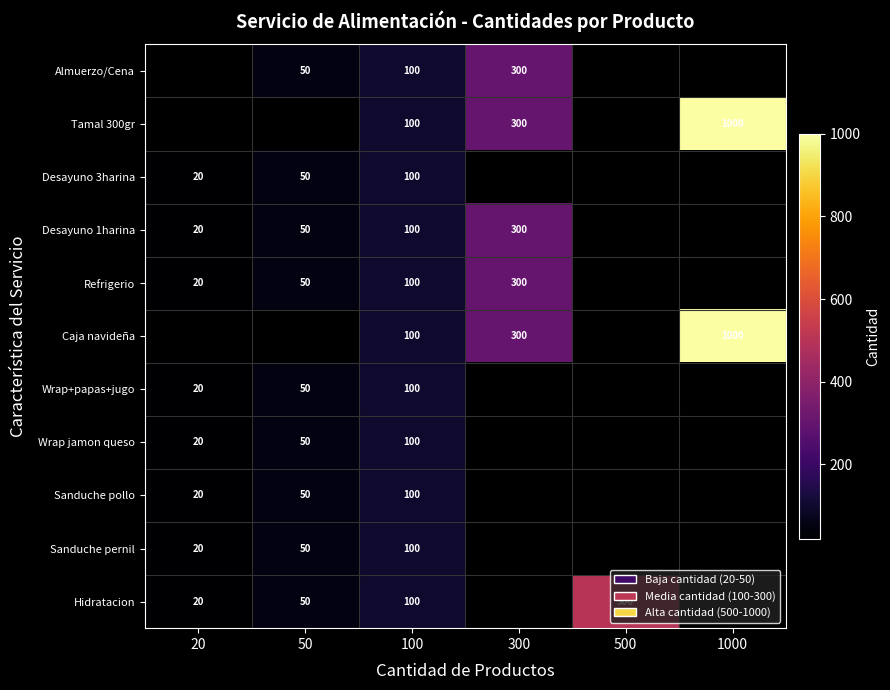

The value of Caja navideña at 1000 is 1000. True or false?

True